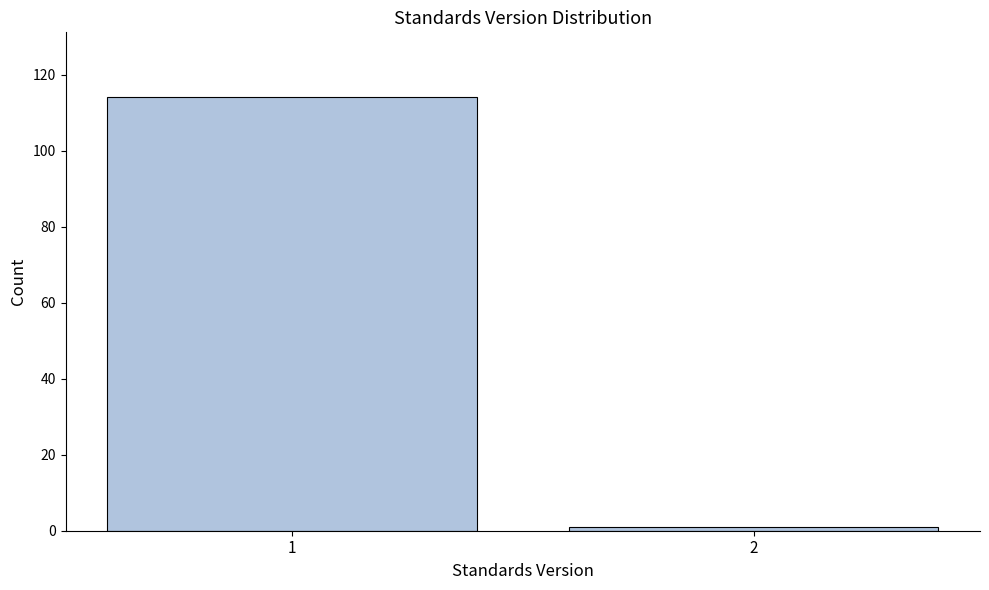

Reading right to left, extract all data points from this chart.

1	114